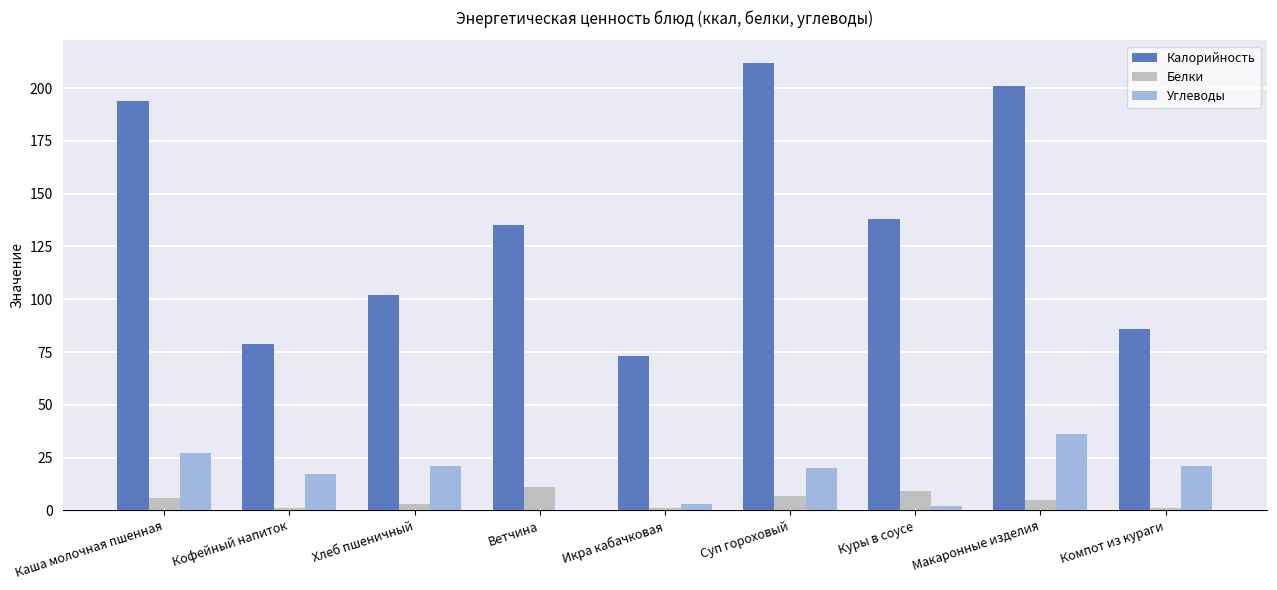

Reading left to right, transcribe all the data shown in this chart.

Калорийность: 194	79	102	135	73	212	138	201	86
Белки: 6	1	3	11	1	7	9	5	1
Углеводы: 27	17	21	0	3	20	2	36	21